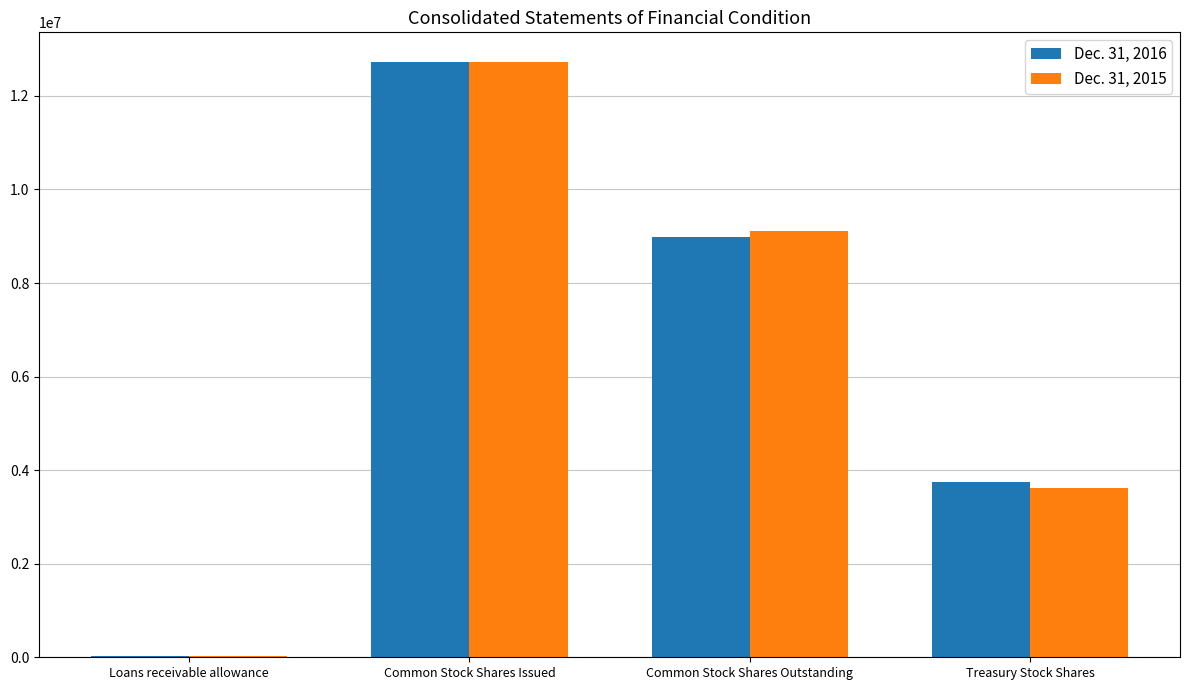

Which category has the highest value in the Dec. 31, 2015 series?

Common Stock Shares Issued